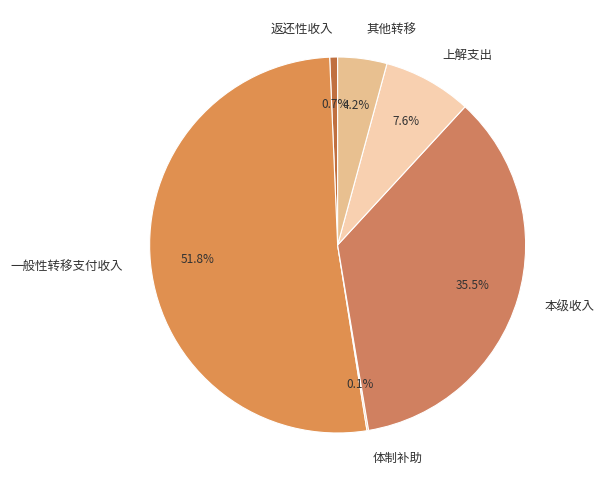

To the nearest percent, what is the average slice percentage?

17%